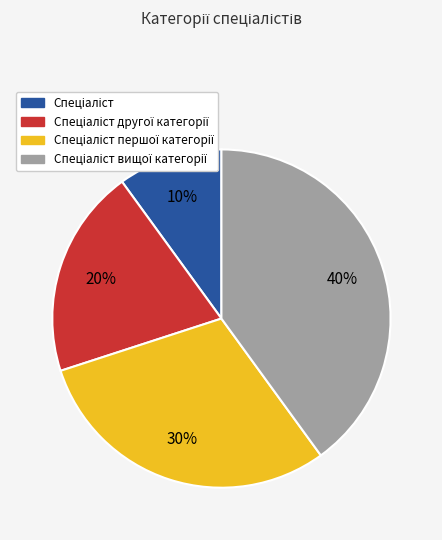

Count the number of slices in the pie.

4